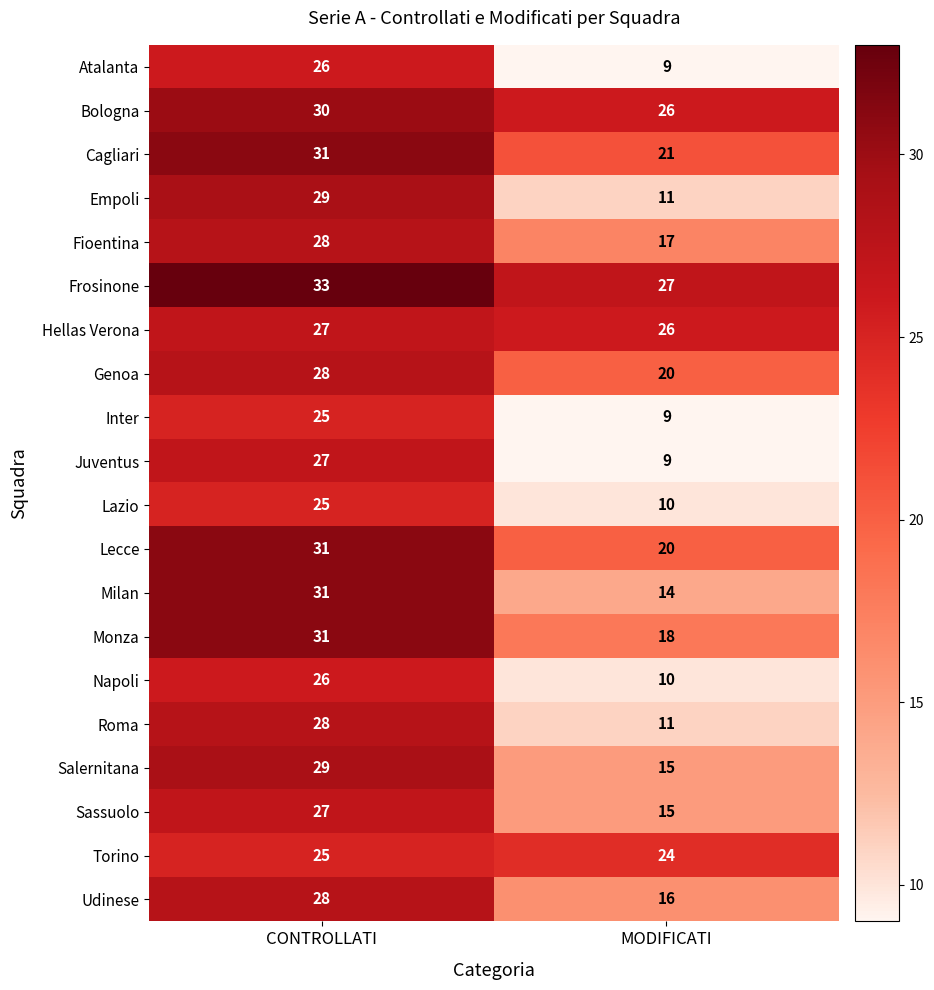

At how many categories does at least one series exceed 15?

2